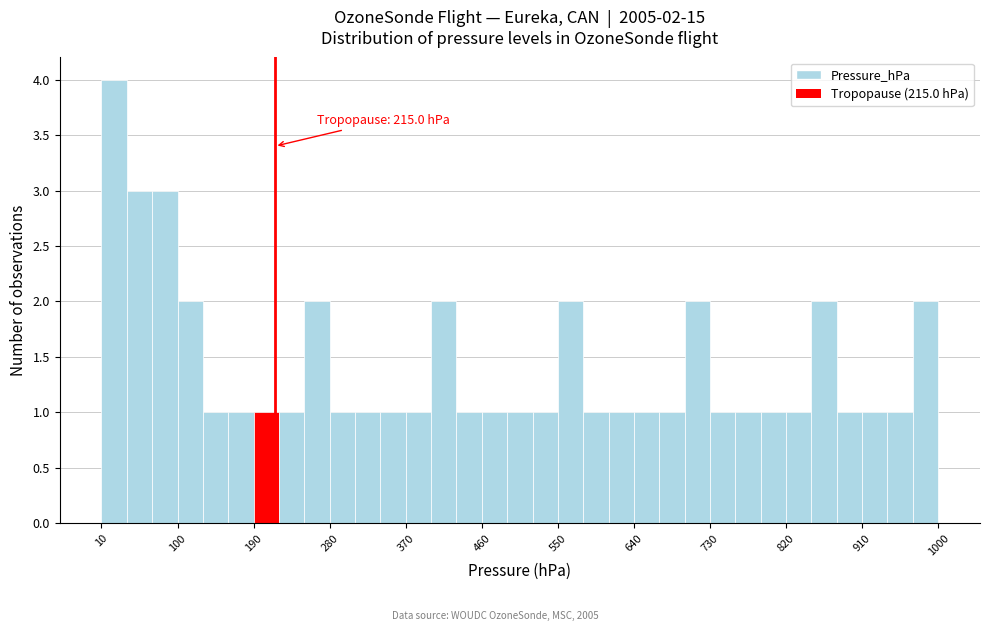

Read against the x-axis, roughly where is the centre of the tallest bar?

30